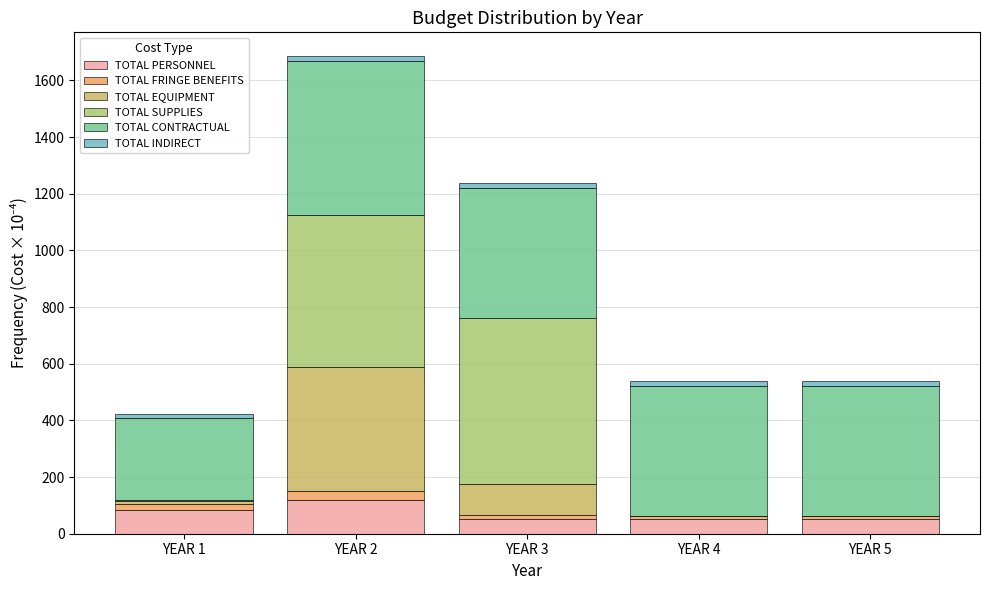

At which category is the sum across all series the highest?

YEAR 2